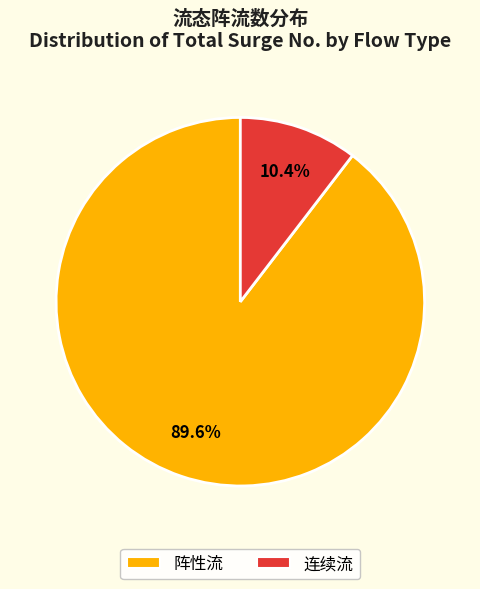

To the nearest percent, what is the difference between the largest and smallest slice percentages?

79%